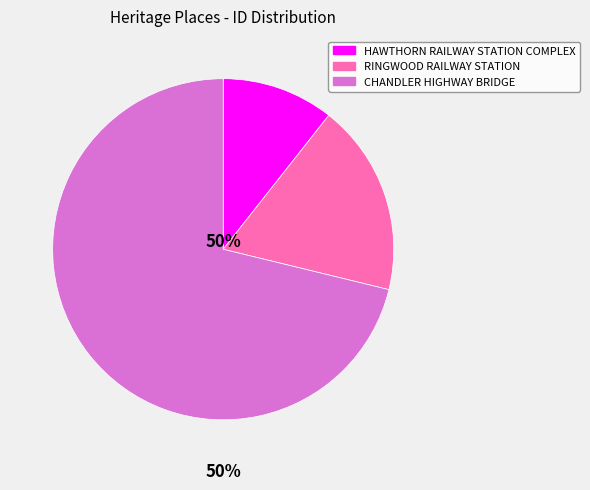

Which slice is the smallest?

HAWTHORN RAILWAY
STATION COMPLEX